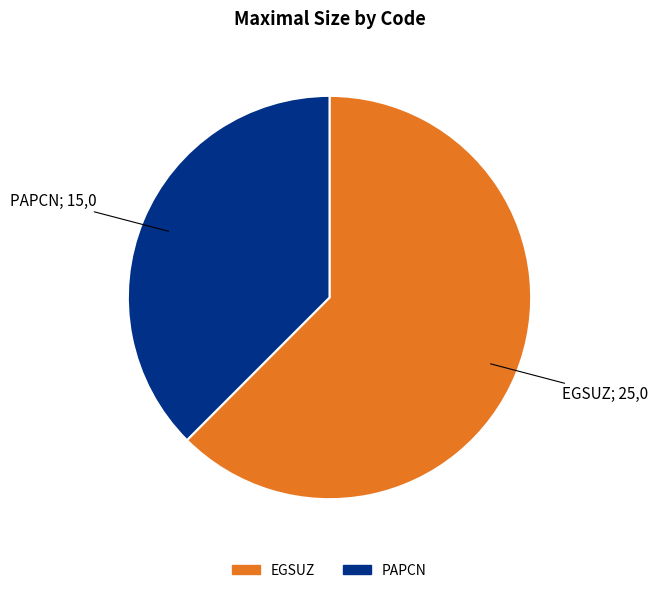

Which has a higher value, EGSUZ or PAPCN?

EGSUZ